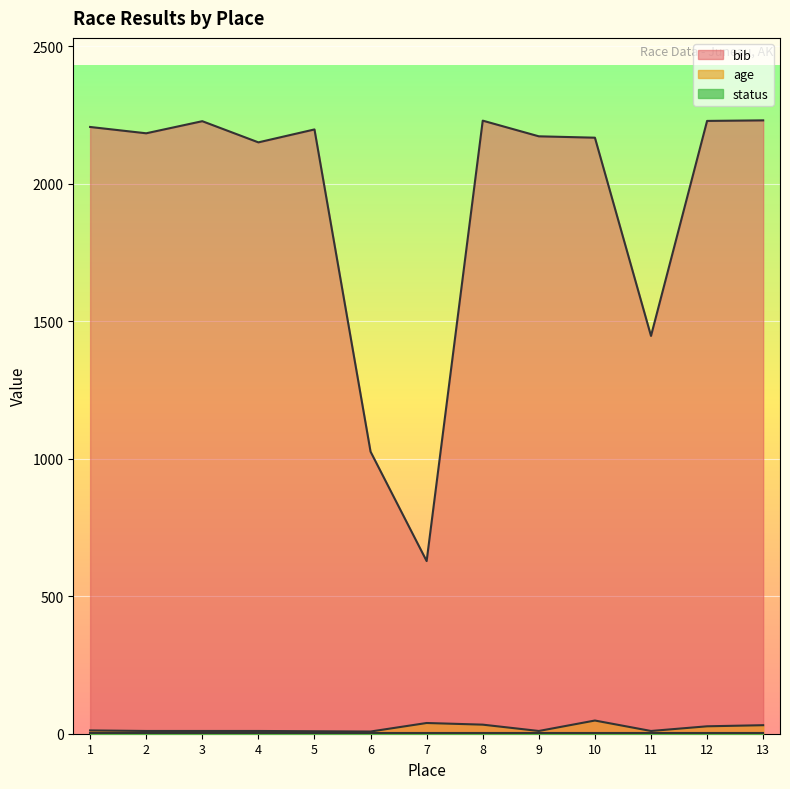

Which series has the largest total across all categories?

bib